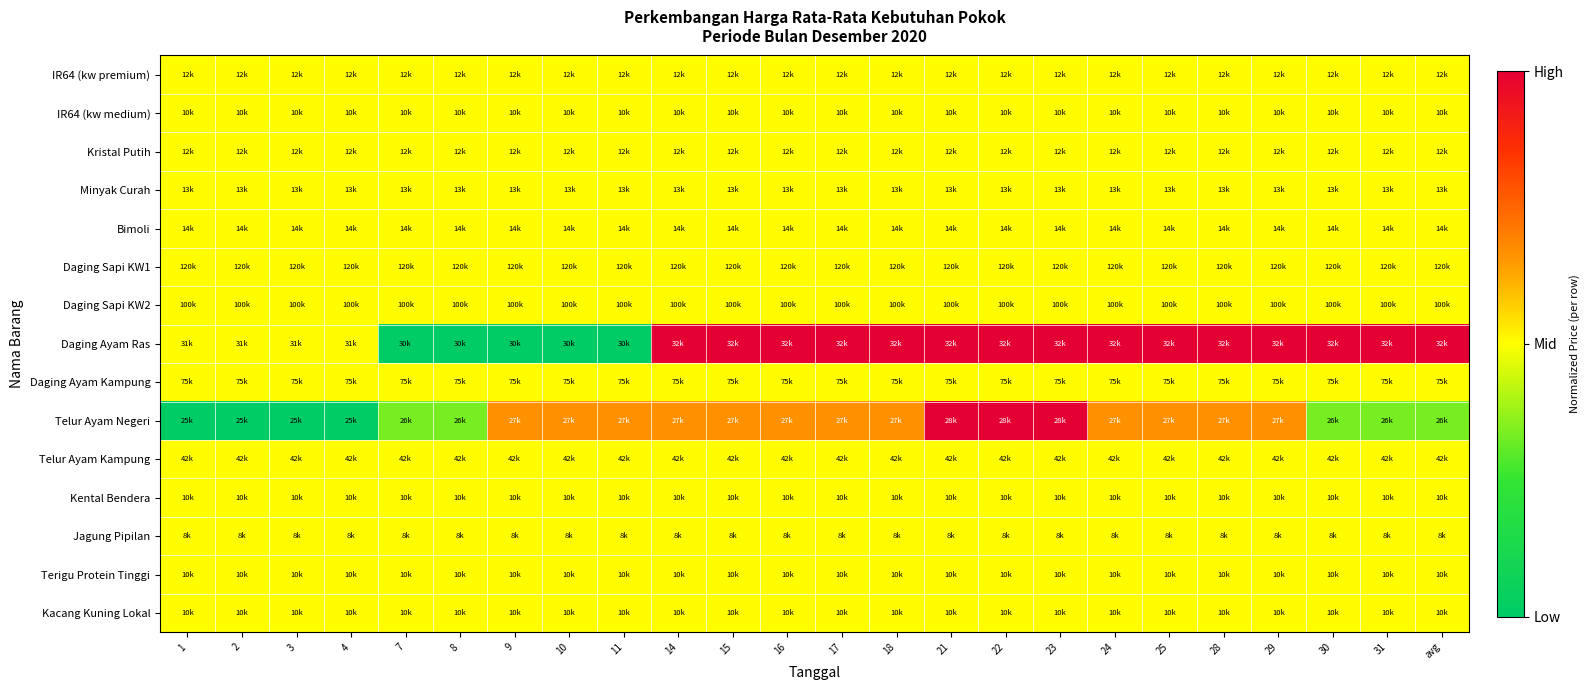

What is the difference between the highest and lowest values at 4?

0.5